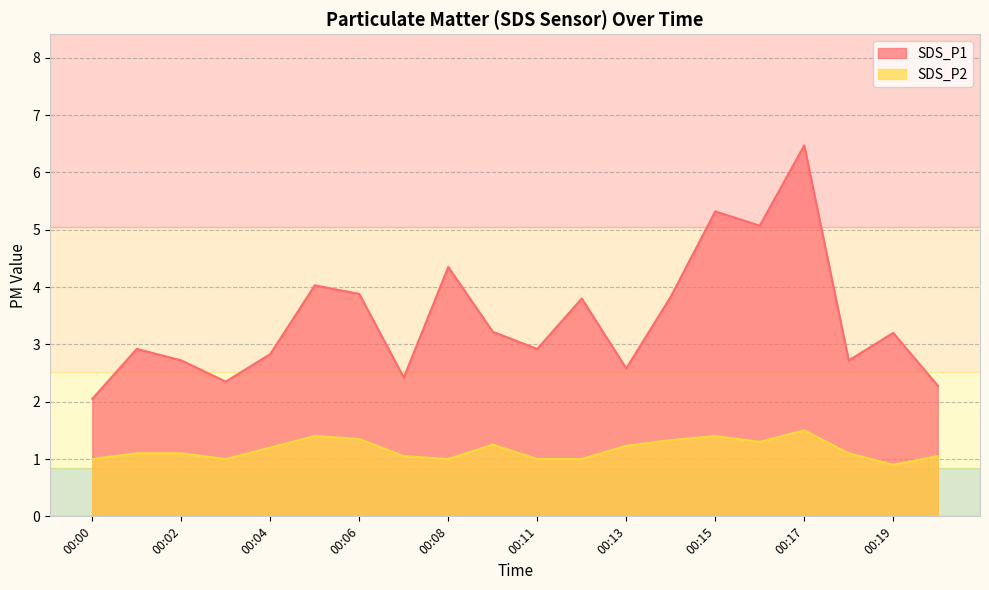

Is it true that SDS_P2 equals 0.3 at 00:02?

False